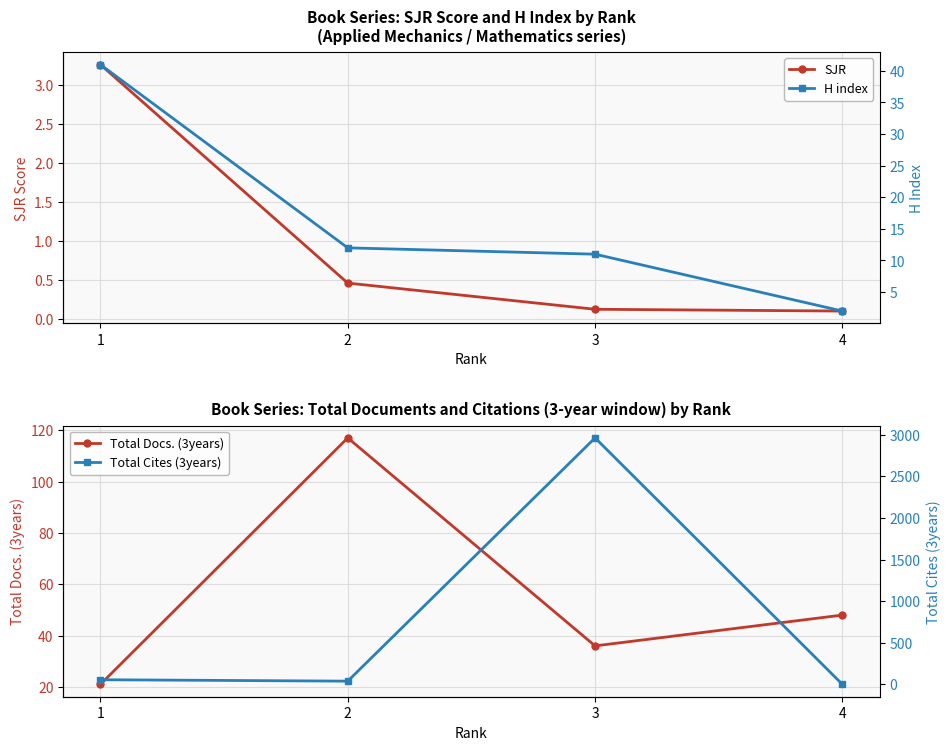

After their last crossing, which series has the higher values: Total Cites (3years) or SJR?

SJR